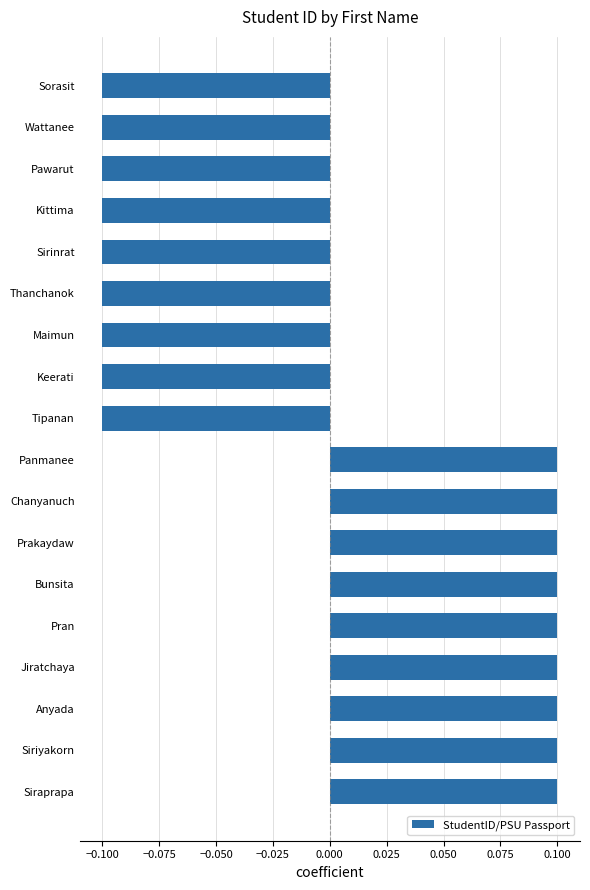

How many data points does each series have?

18